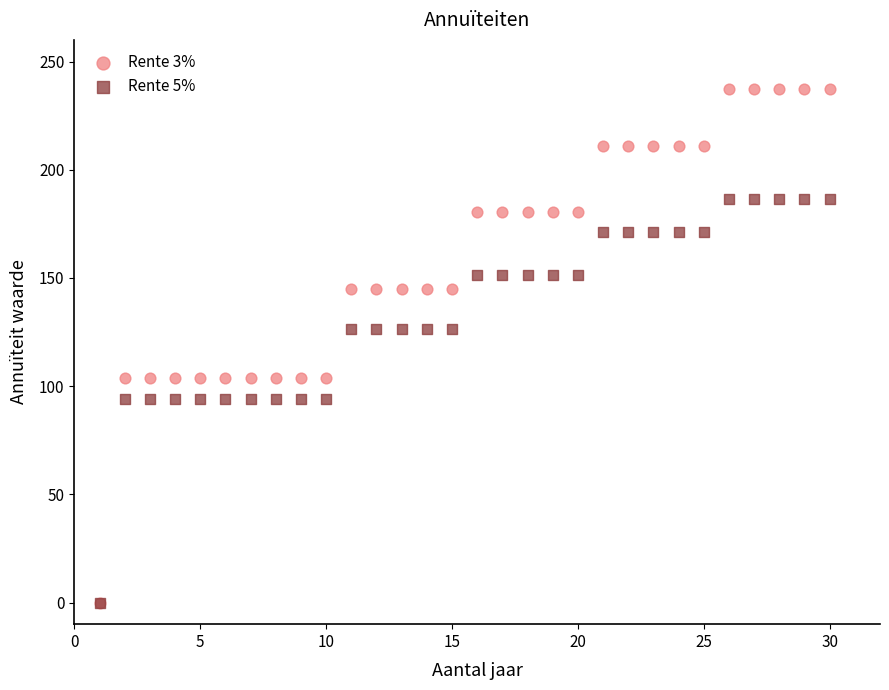

Which series reaches the maximum Y coordinate?

Rente 3%